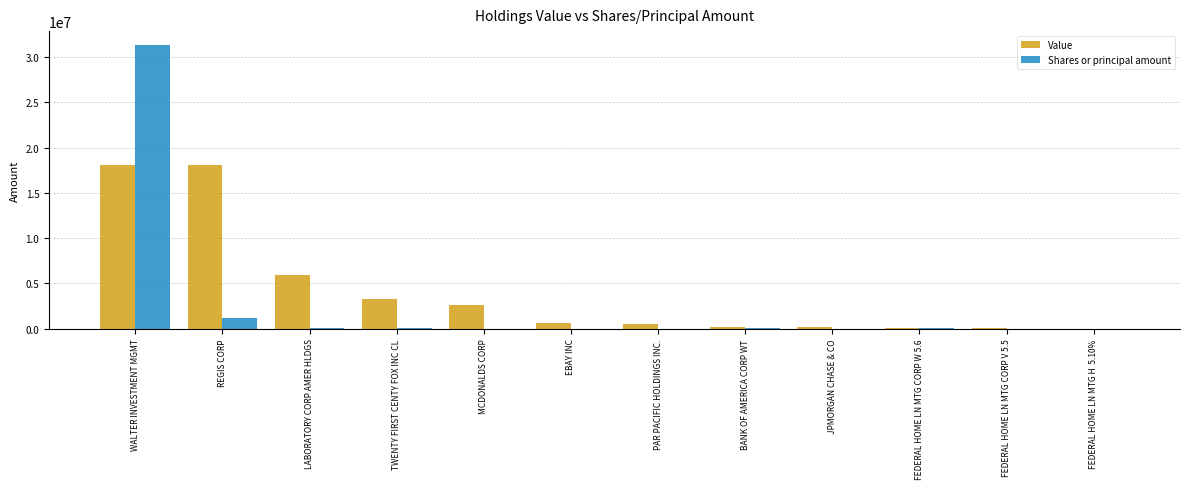

At which category is the sum across all series the highest?

WALTER INVESTMENT MGMT